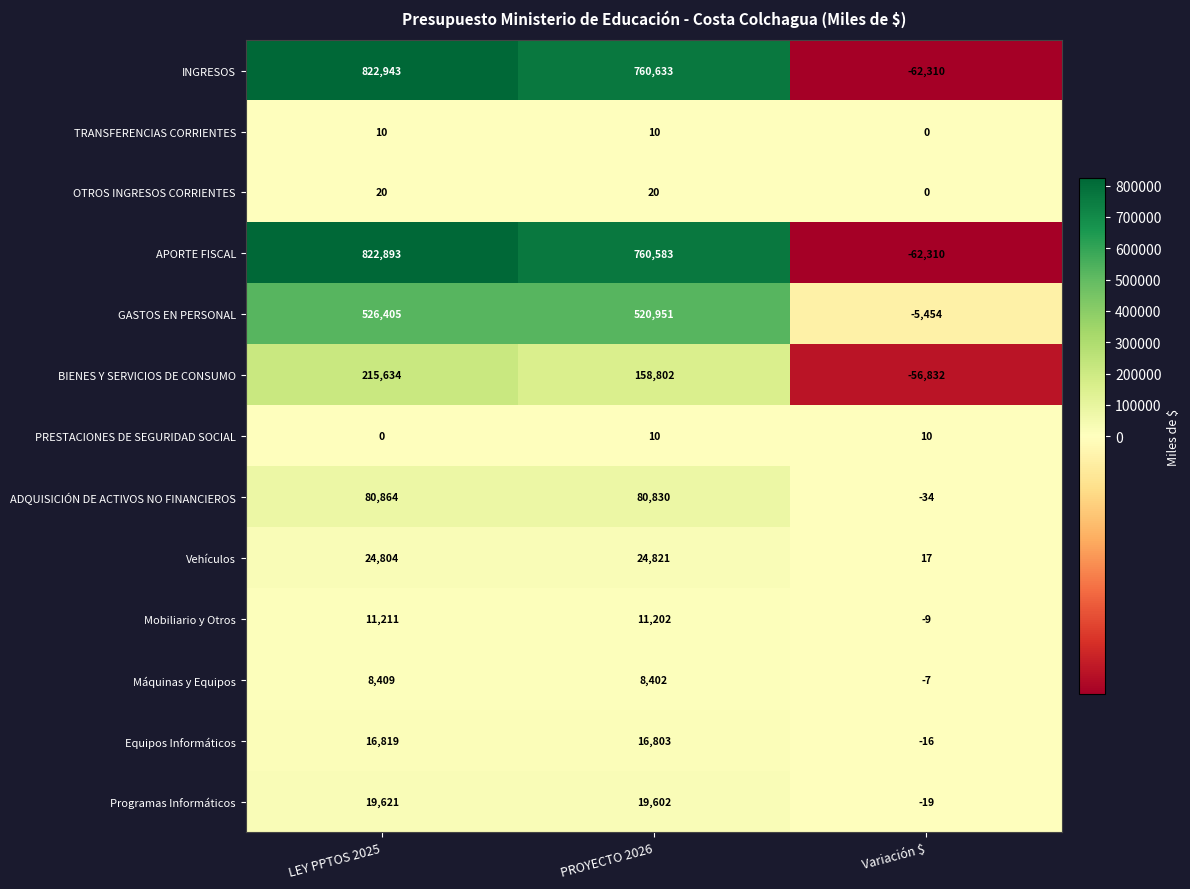

How many categories are shown in the chart?

3